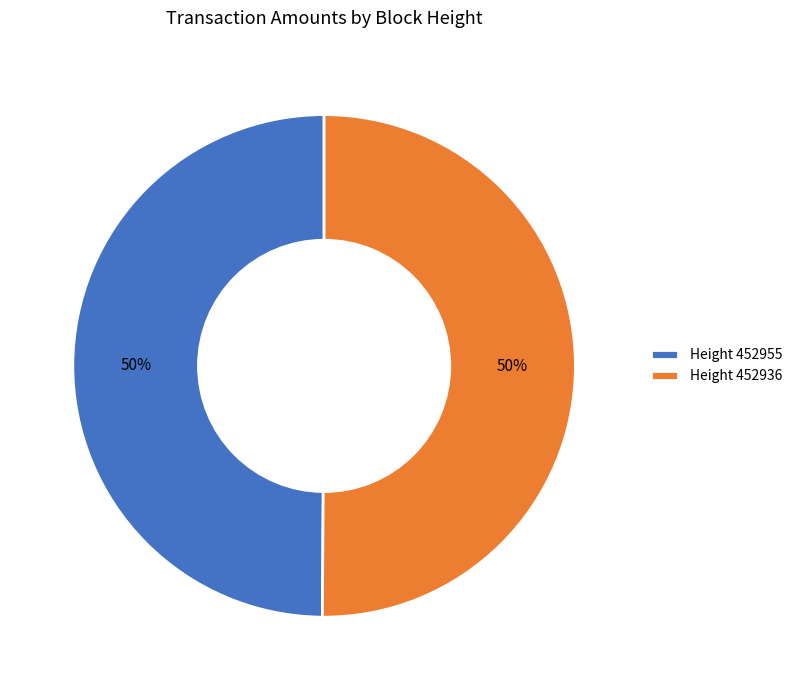

Do Height 452936 and Height 452955 together represent more than half of the pie?

Yes